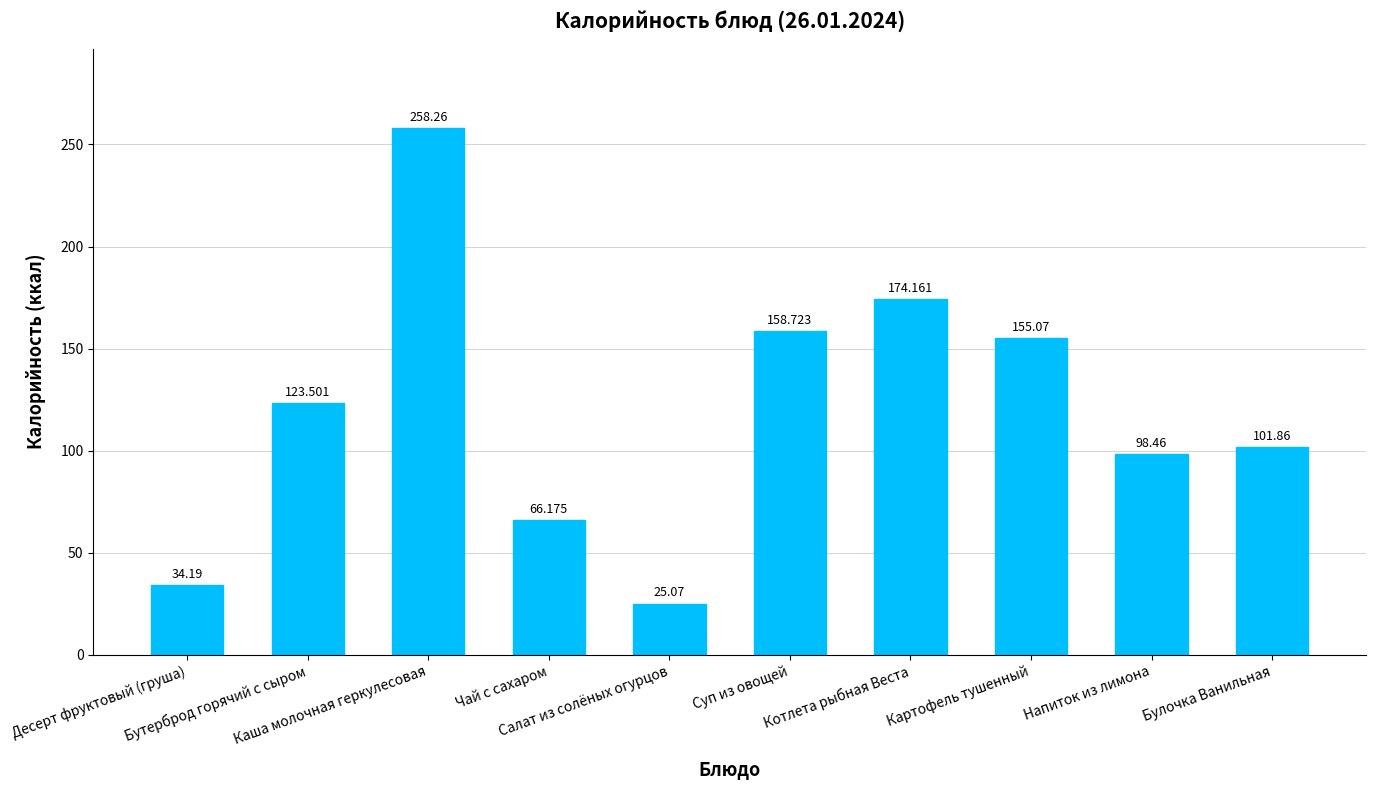

Where is the data nearest to the value 141?

Картофель тушенный